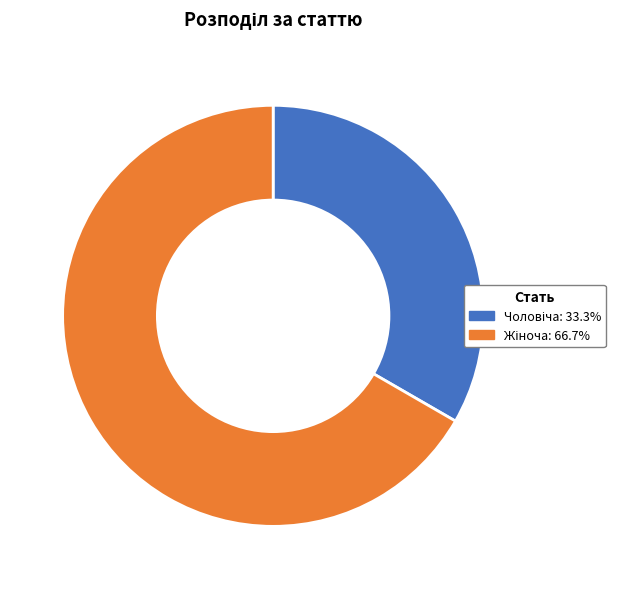

Does any single category account for the majority?

Yes